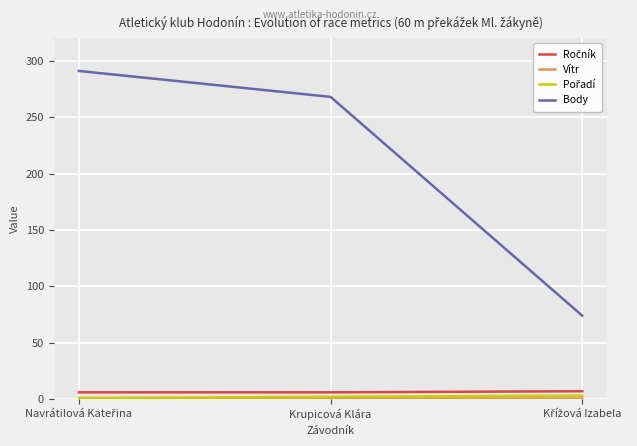

Which series has the widest spread of values?

Body